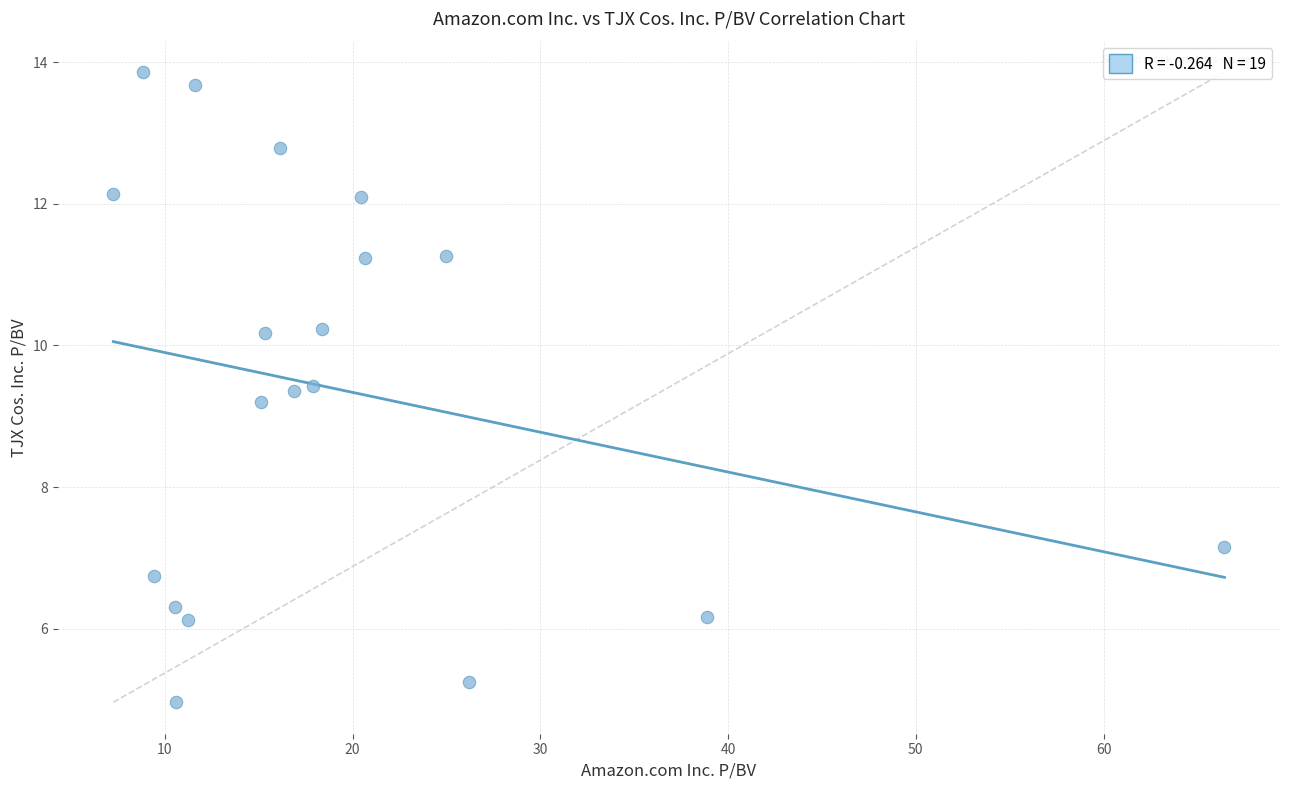

What Y value in the scatter plot is closest to 9?

9.2